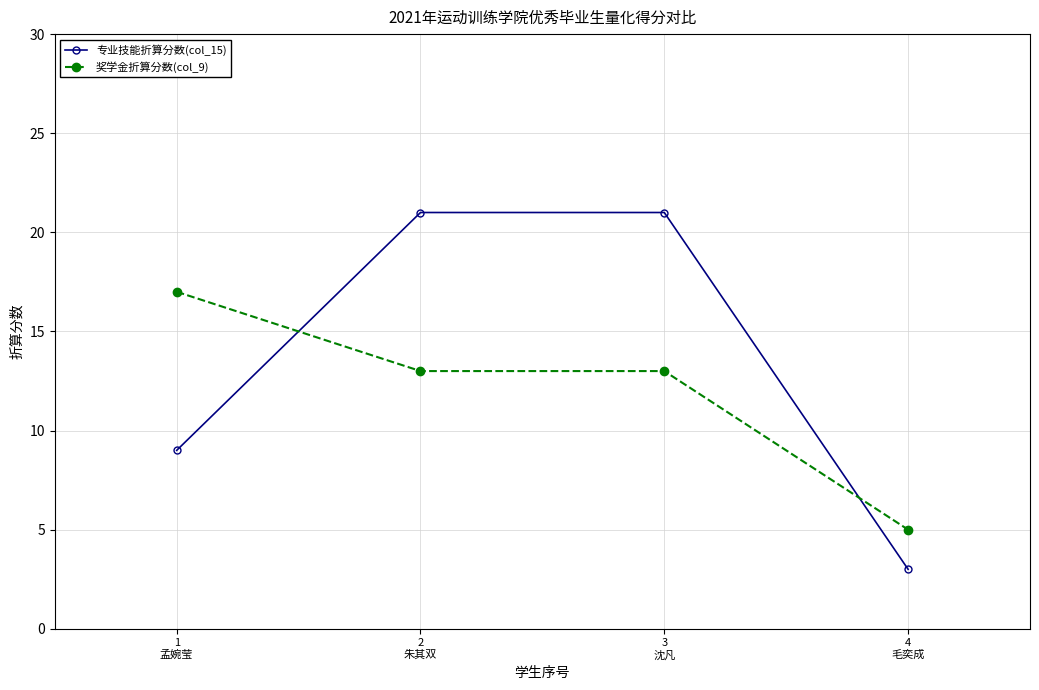

Which series has the largest total across all categories?

专业技能折算分数(col_15)